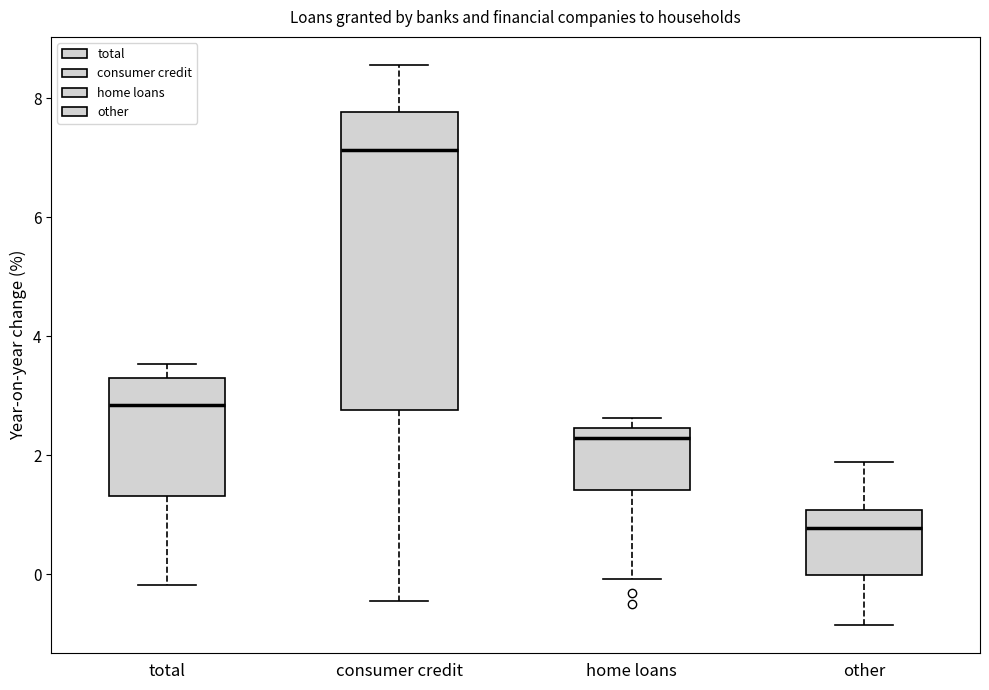

Reading left to right, read every box against the y-axis: the position of its median line, the range the box covers, and the ends of its whiskers. The values are not printed on the chart, so give them approximately, as read against the axis.

total: median 2.8, box 1.4 to 3.4, whiskers -0.2 to 3.6
consumer credit: median 7.2, box 2.8 to 7.8, whiskers -0.4 to 8.6
home loans: median 2.2, box 1.4 to 2.4, whiskers 0.0 to 2.6
other: median 0.8, box 0.0 to 1.0, whiskers -0.8 to 1.8